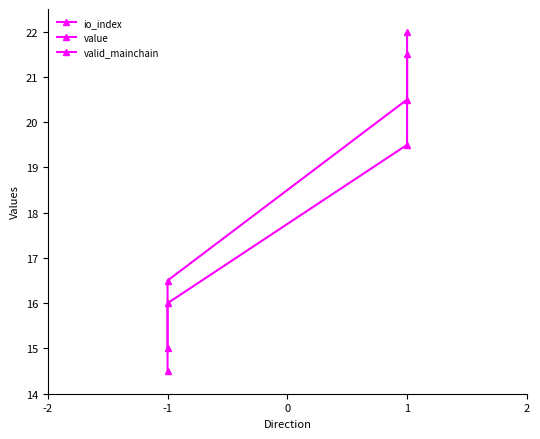

The valid_mainchain series shows 21.4 at -1. True or false?

False